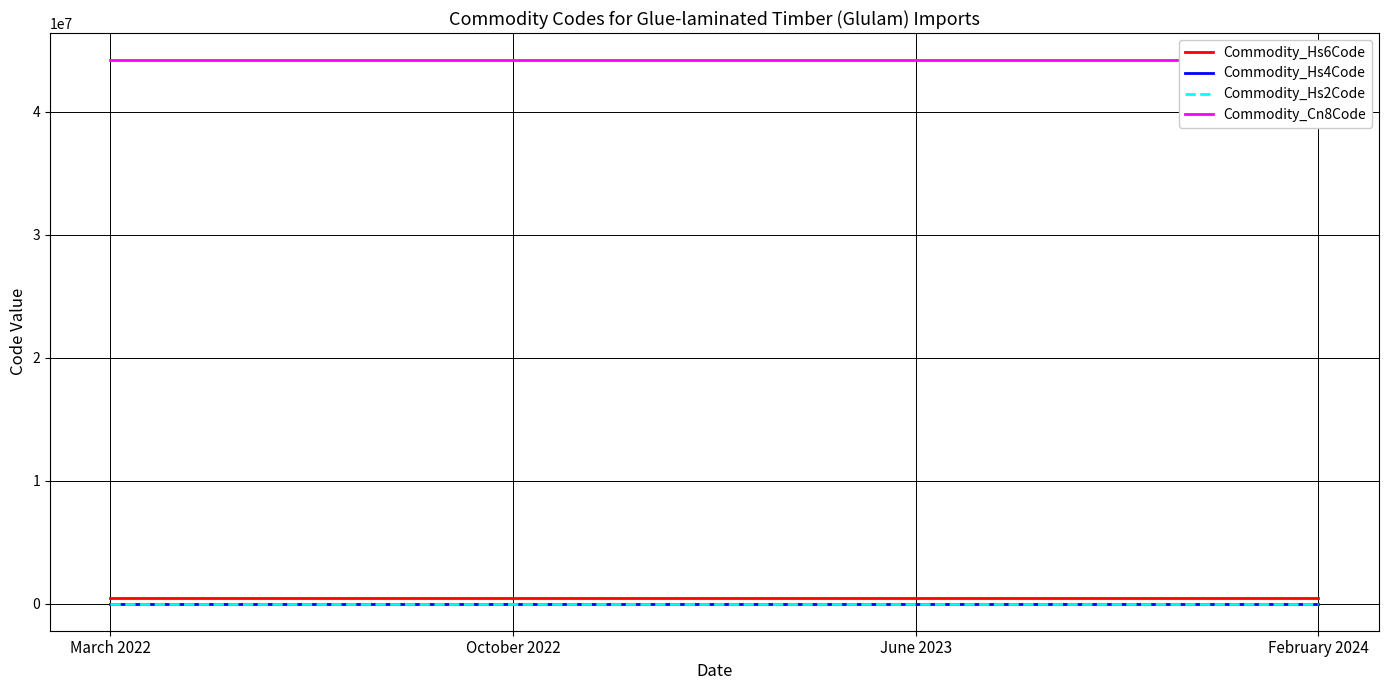

What is the lowest value of the Commodity_Hs6Code series?

441881